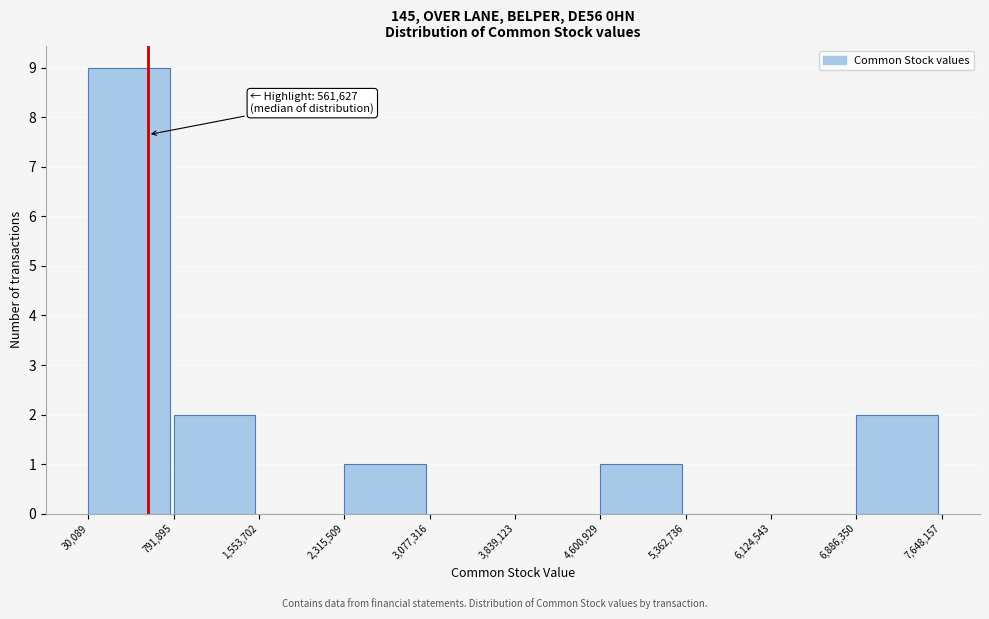

Over which range of the x-axis is the bar tallest?

30,089 to 791,895